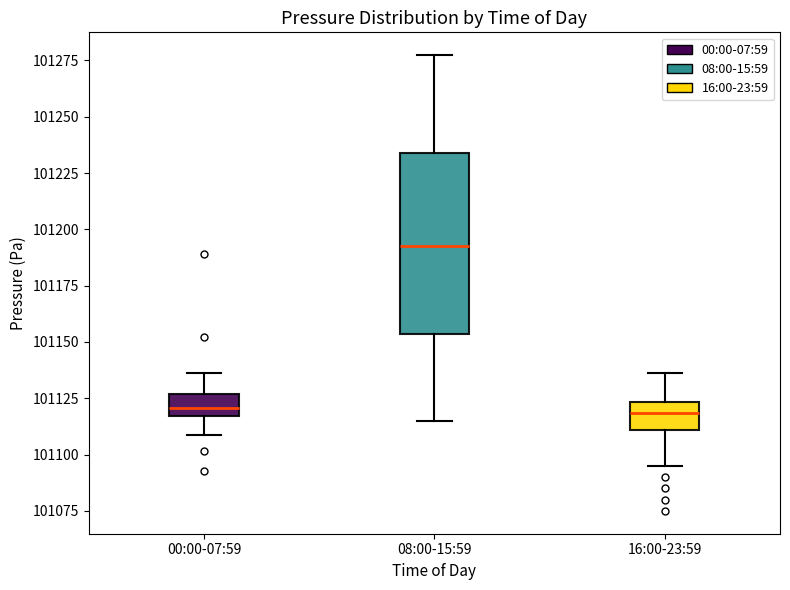

Reading left to right, transcribe this box plot: for each box, give where its median line is, the range the box spans, and where its two whiskers end, as read against the y-axis. The values are not printed on the chart, so give them approximately, as read against the axis.

00:00-07:59: median 101120, box 101115 to 101125, whiskers 101110 to 101135
08:00-15:59: median 101195, box 101155 to 101235, whiskers 101115 to 101275
16:00-23:59: median 101120, box 101110 to 101125, whiskers 101095 to 101135